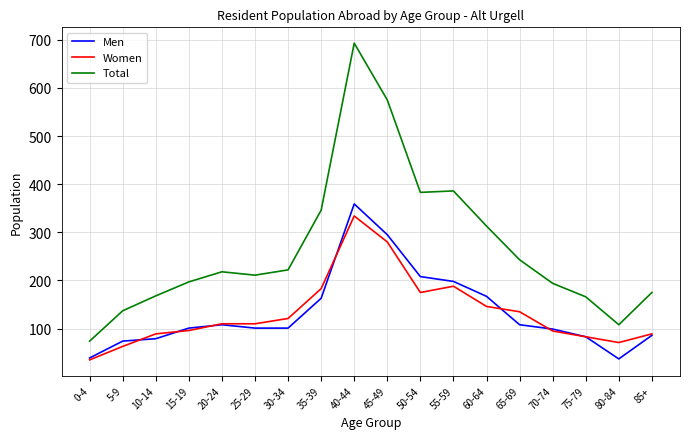

The value of Men at 85+ is 86. True or false?

True